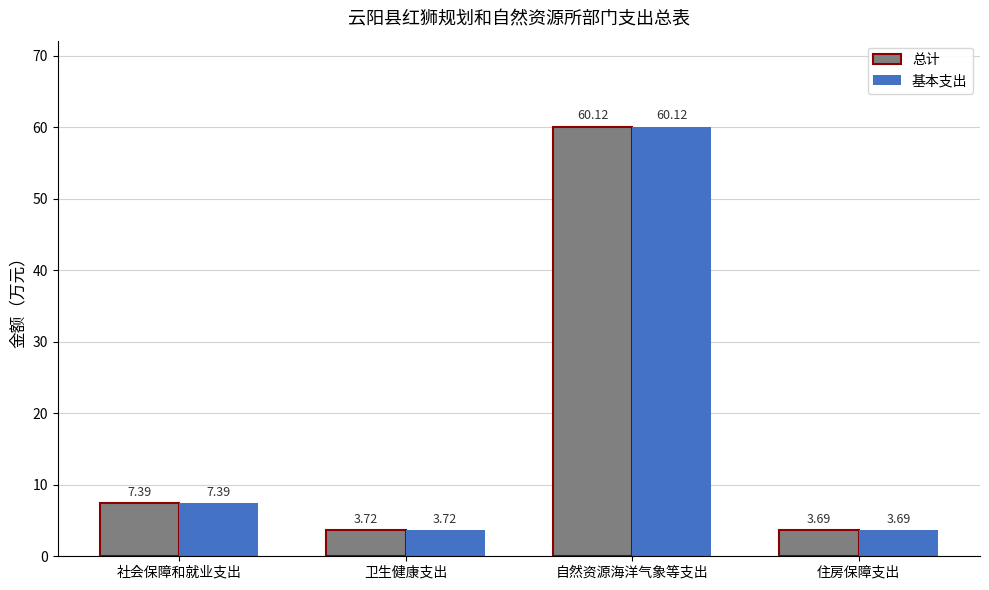

Is the value of 基本支出 at 住房保障支出 greater than the value of 总计 at 社会保障和就业支出?

No